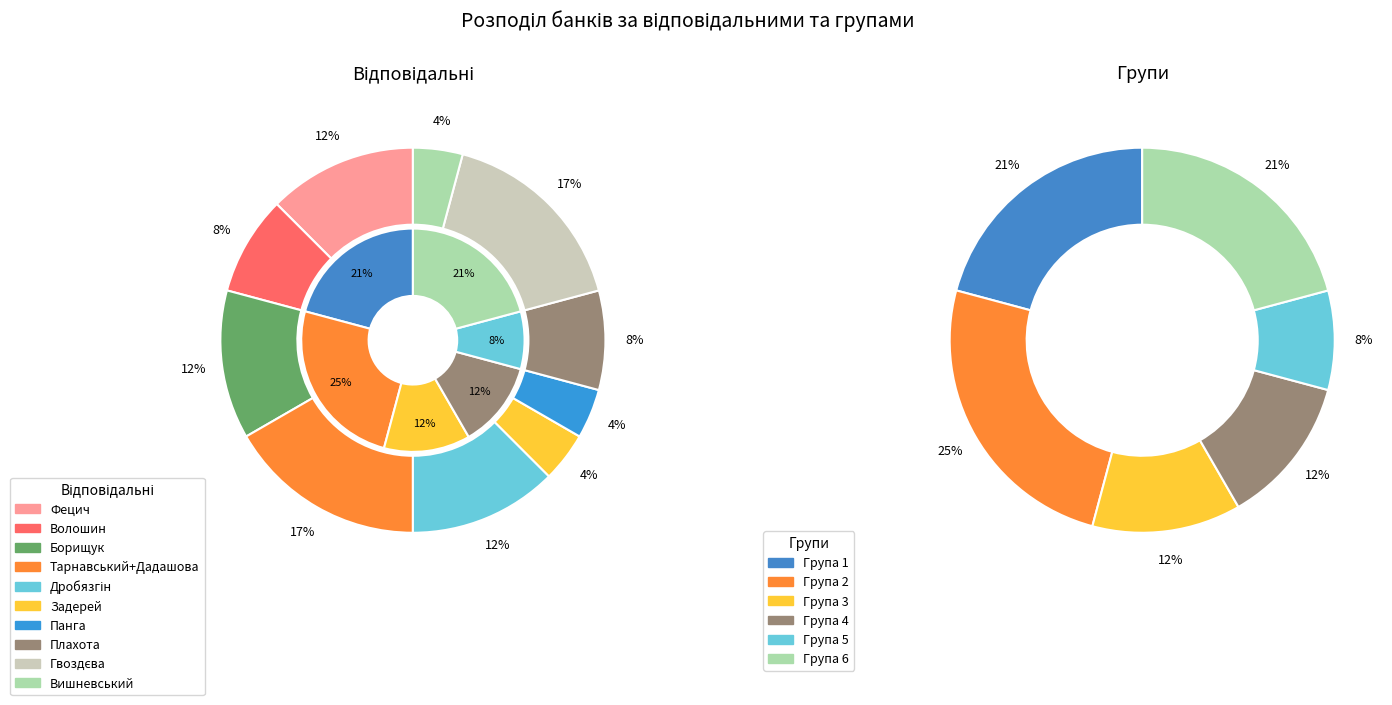

How many segments does this pie chart have?

10